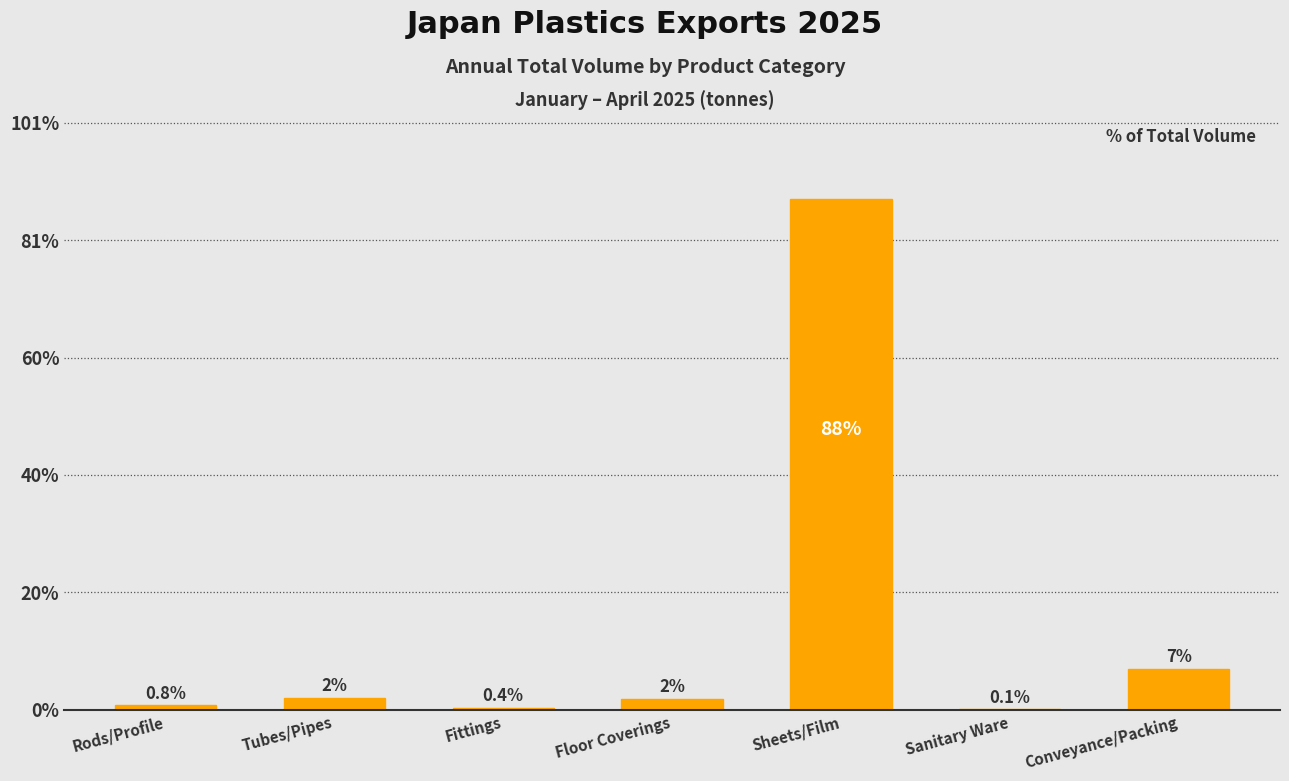

What is the sum of all values?

242856.7